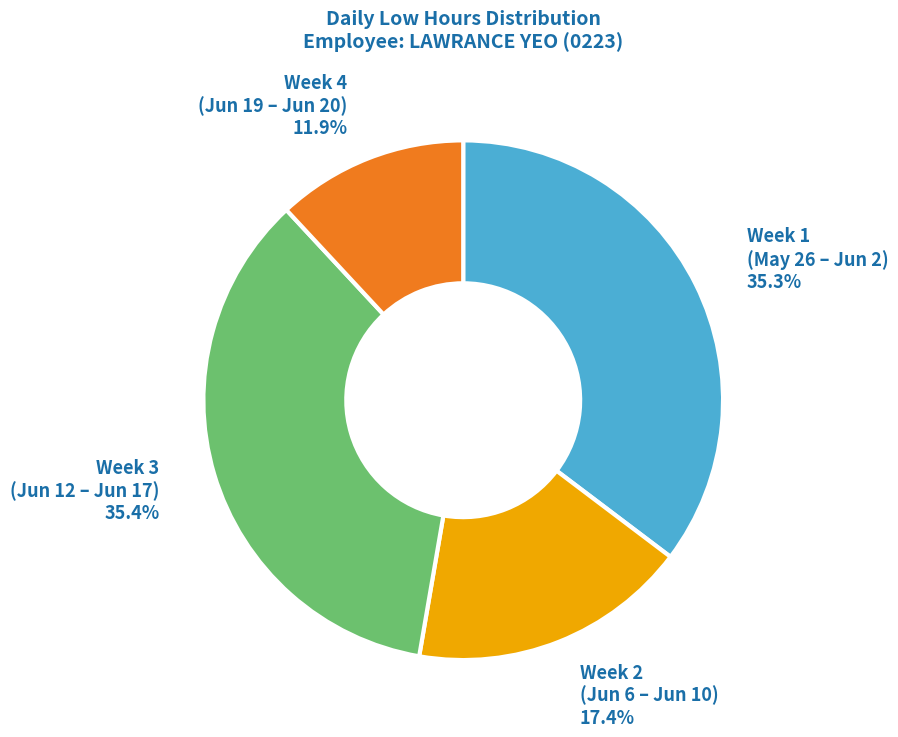

Does any single category account for the majority?

No